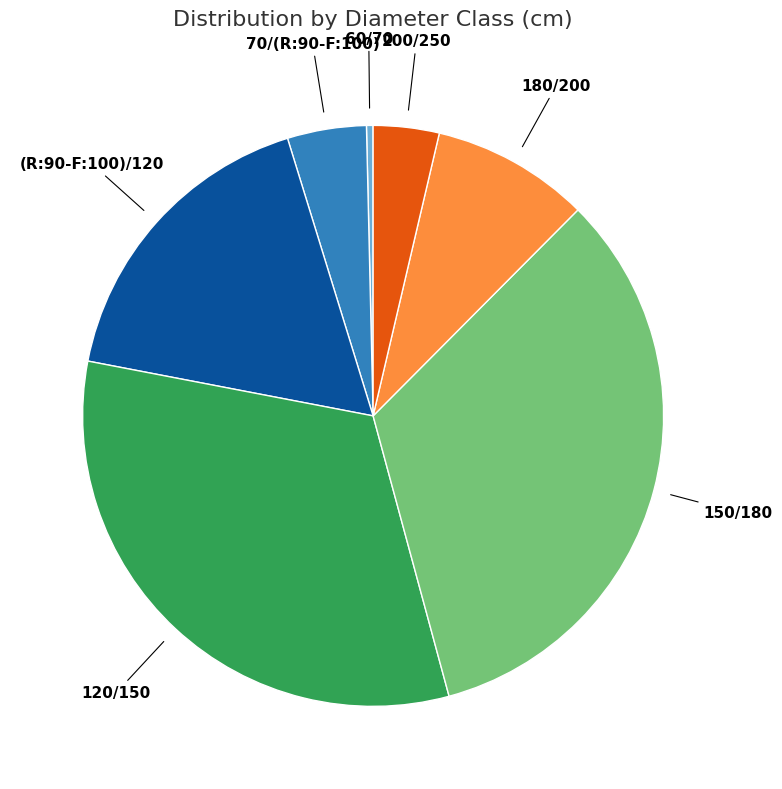

How many segments does this pie chart have?

7